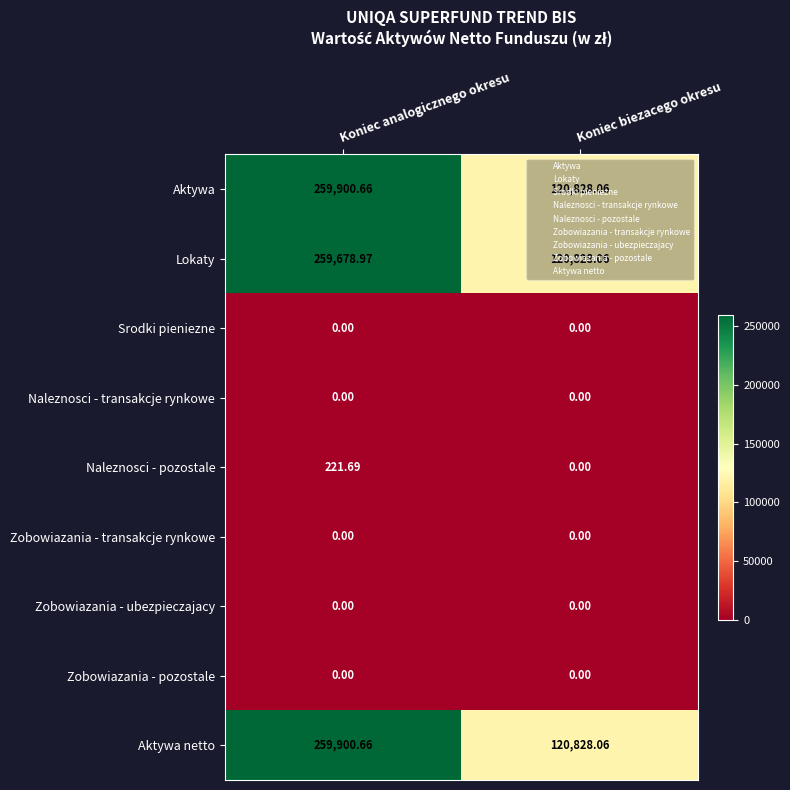

Rank the categories by Aktywa value from highest to lowest.

Koniec analogicznego okresu, Koniec biezacego okresu